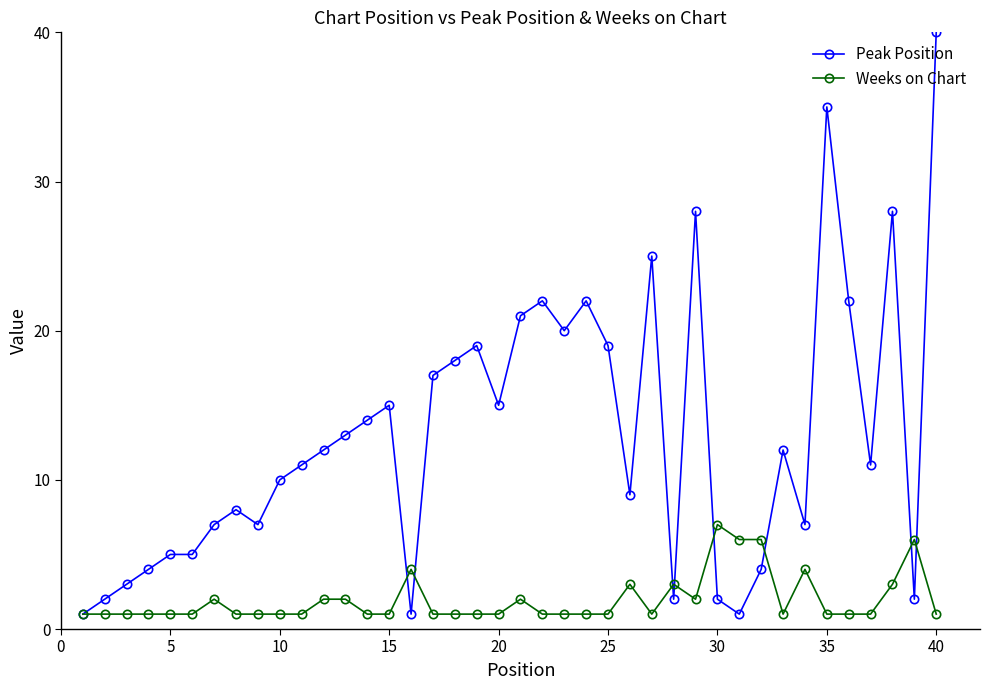

Which series has the largest range (max minus min)?

Peak Position